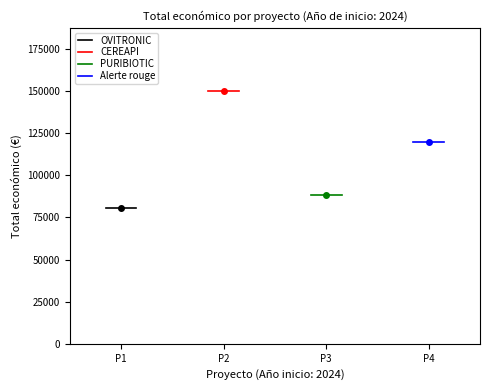

Is it true that PURIBIOTIC equals 88160 at P3?

True